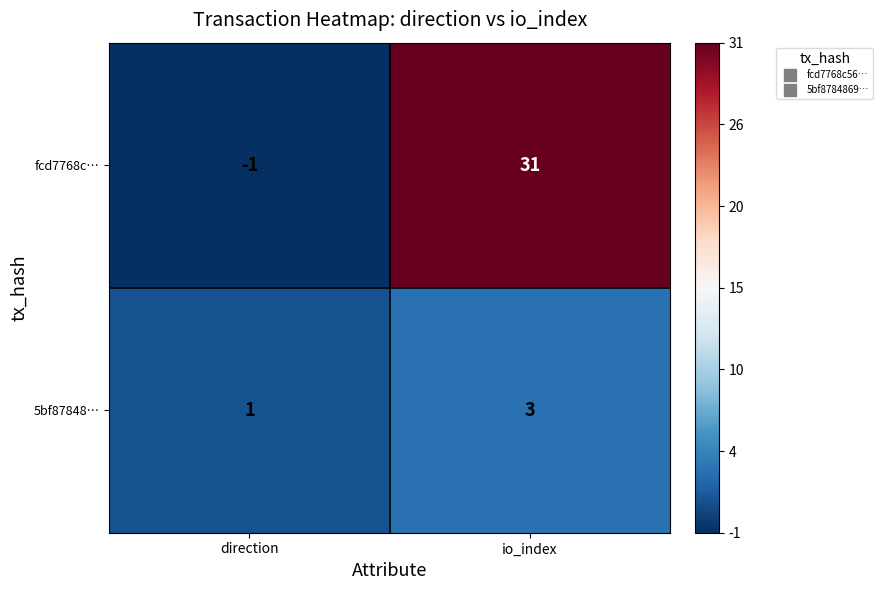

Reading left to right, what are all the values shown in this chart?

fcd7768c…: direction=-1	io_index=31
5bf87848…: direction=1	io_index=3